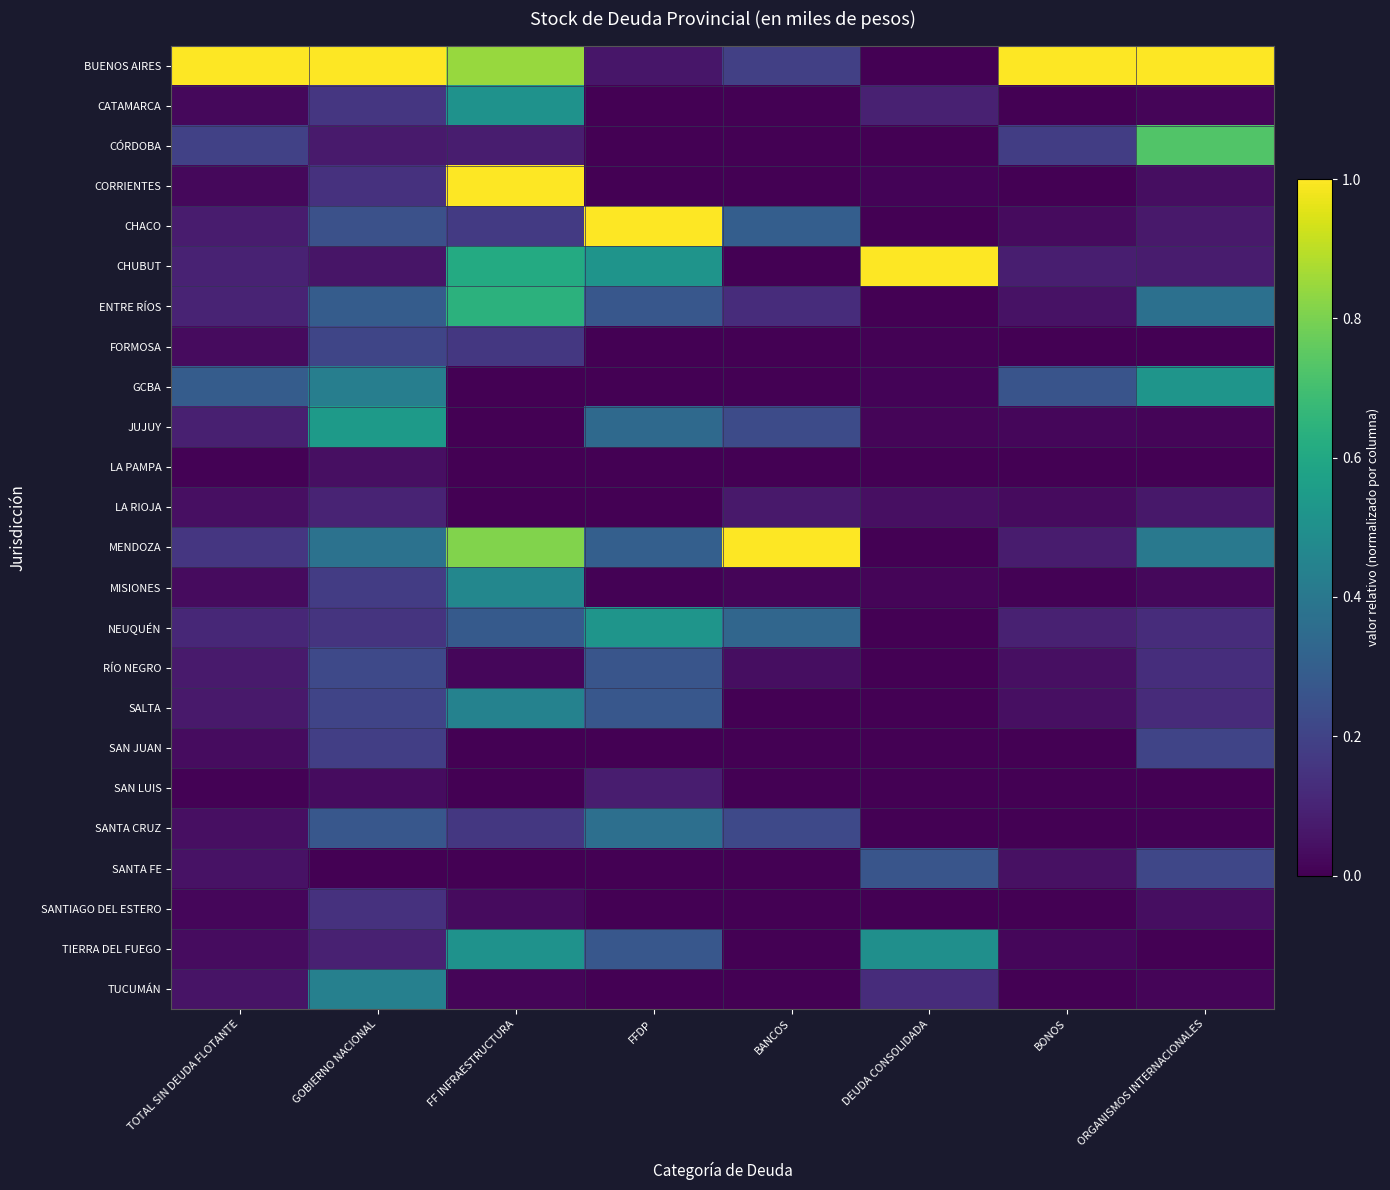

Which series changed the most between TOTAL SIN DEUDA FLOTANTE and FF INFRAESTRUCTURA?

CORRIENTES